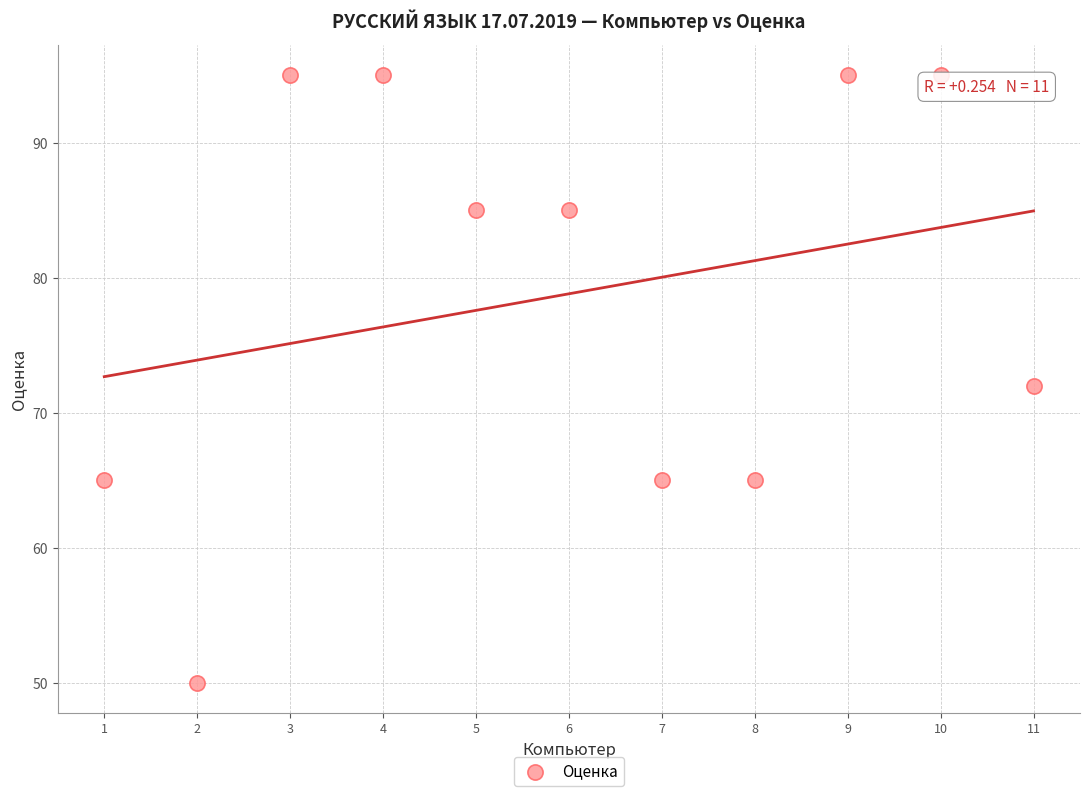

What is the range of Y values (max minus min)?

45